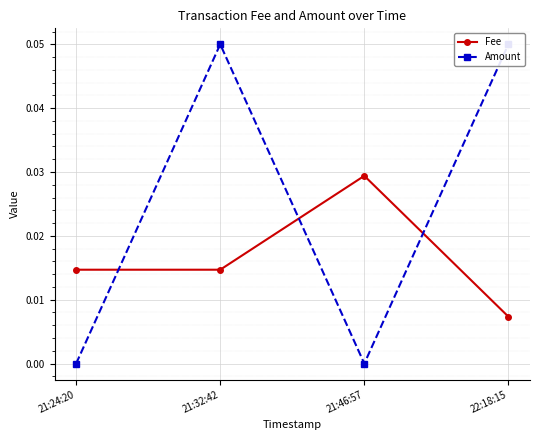

What is the sum of all Fee values?

0.1